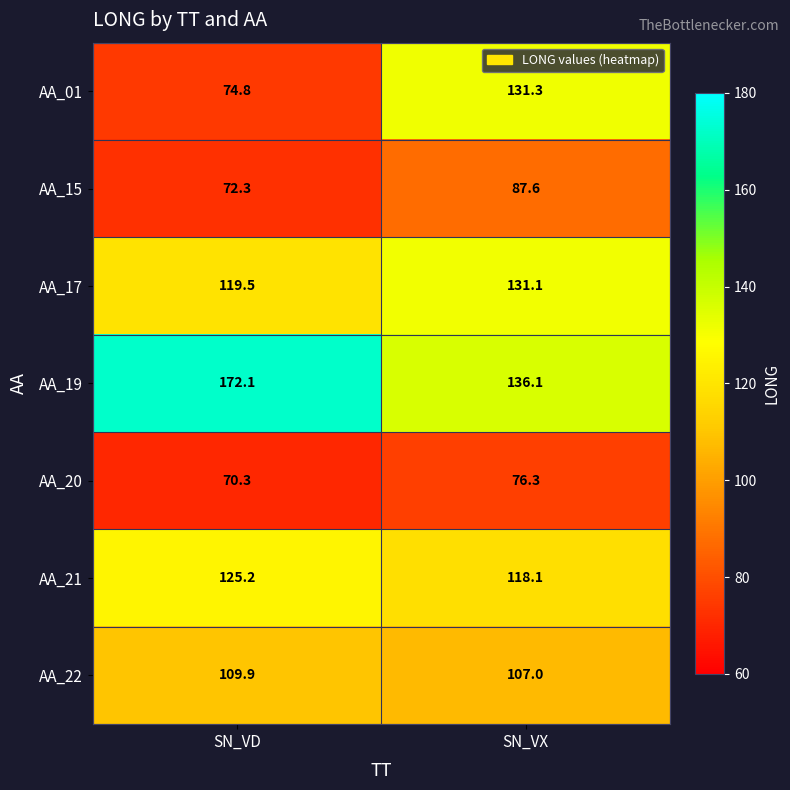

What is the spread (max minus min) of values at SN_VX?

59.8